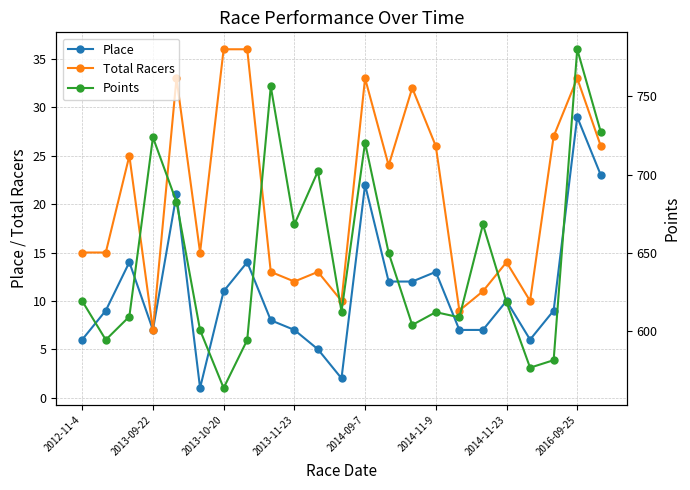

How many data points does each series have?

23